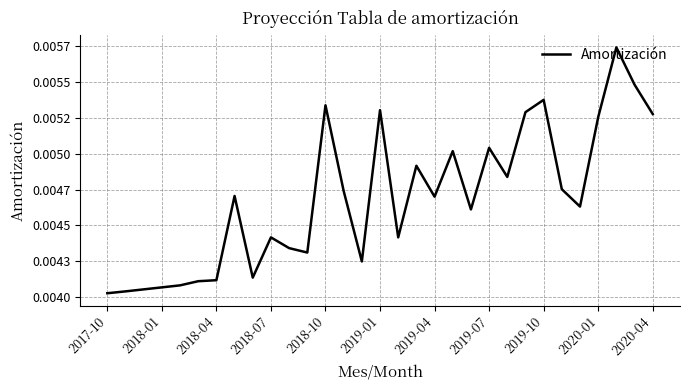

Does the chart display data point markers on the line(s)?

No